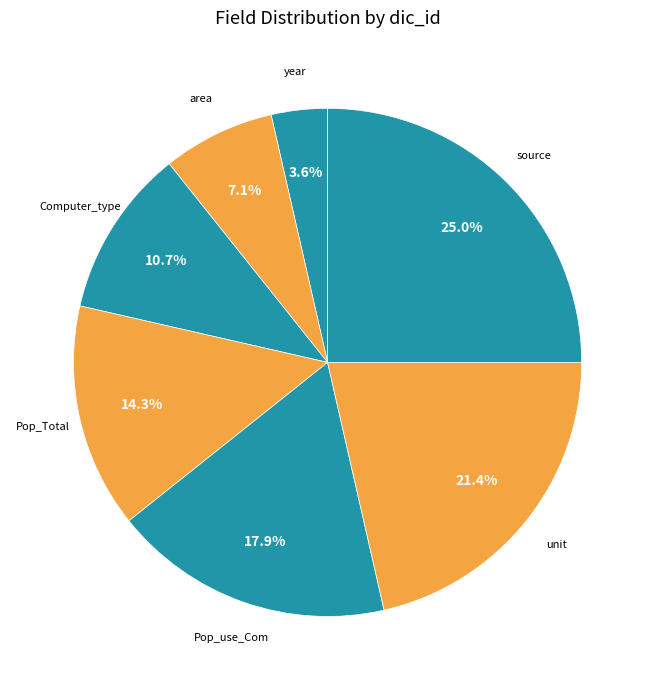

True or false: area accounts for 7% of the total.

True